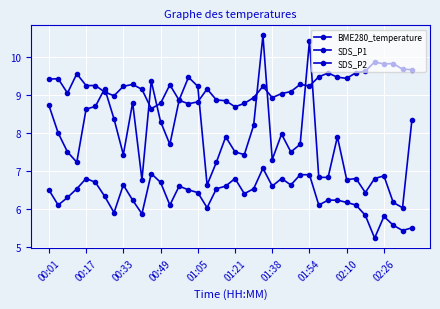

What is the average value of the BME280_temperature series?

9.2